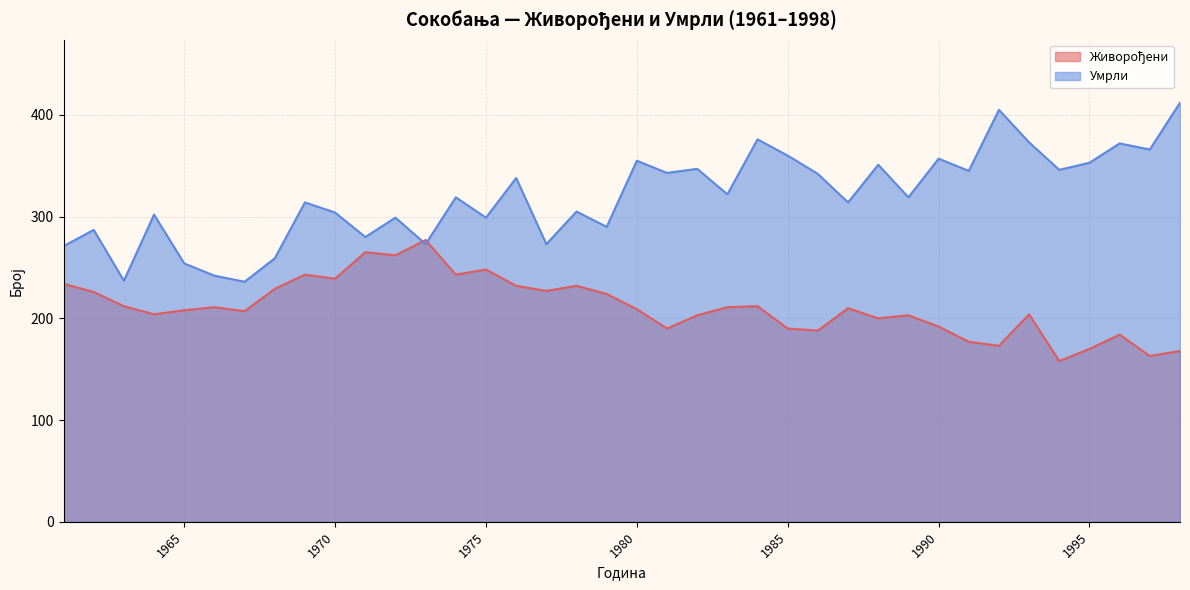

What is the maximum value shown in the chart?

412